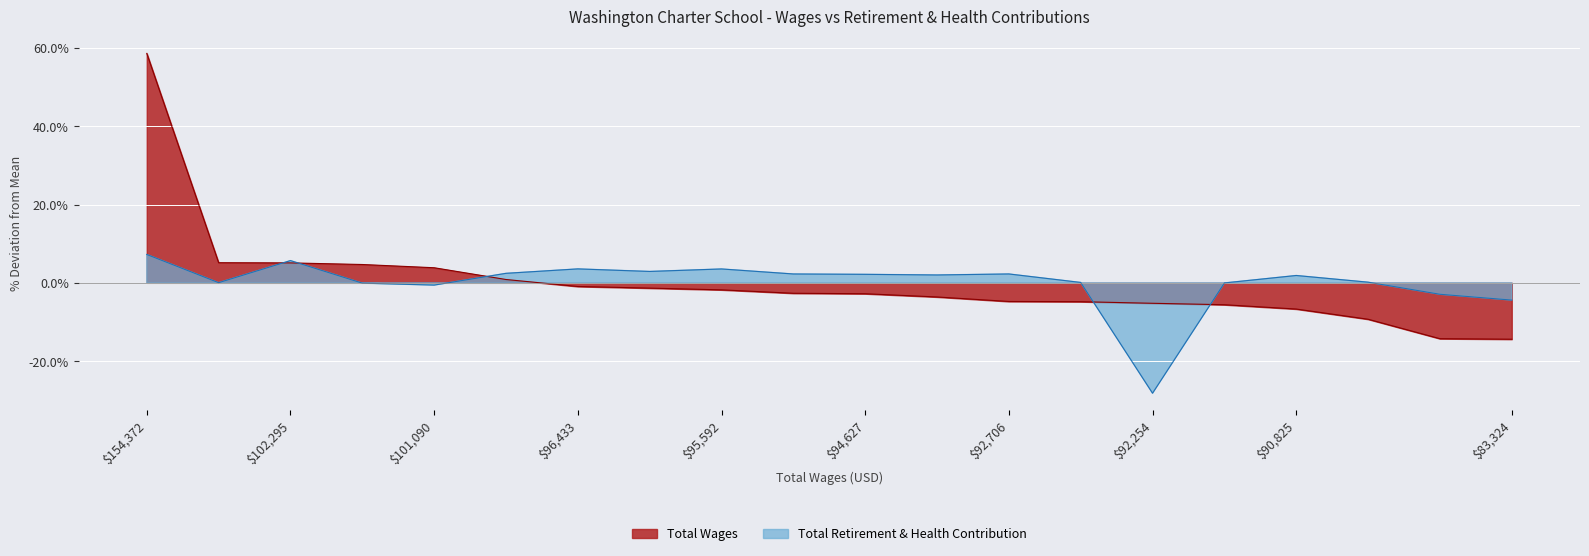

What value does the Total Retirement & Health Contribution series have at 95592?

3.5